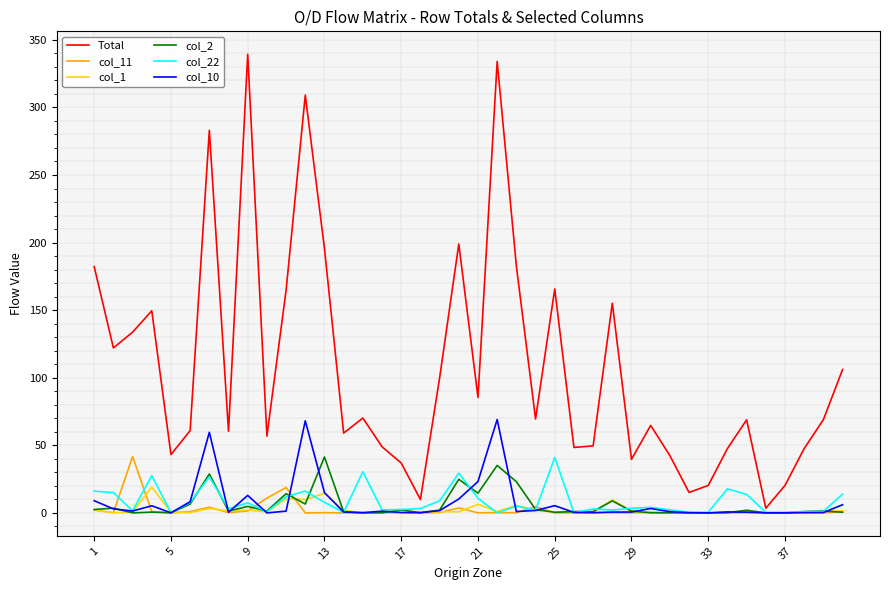

Does the chart display data point markers on the line(s)?

No